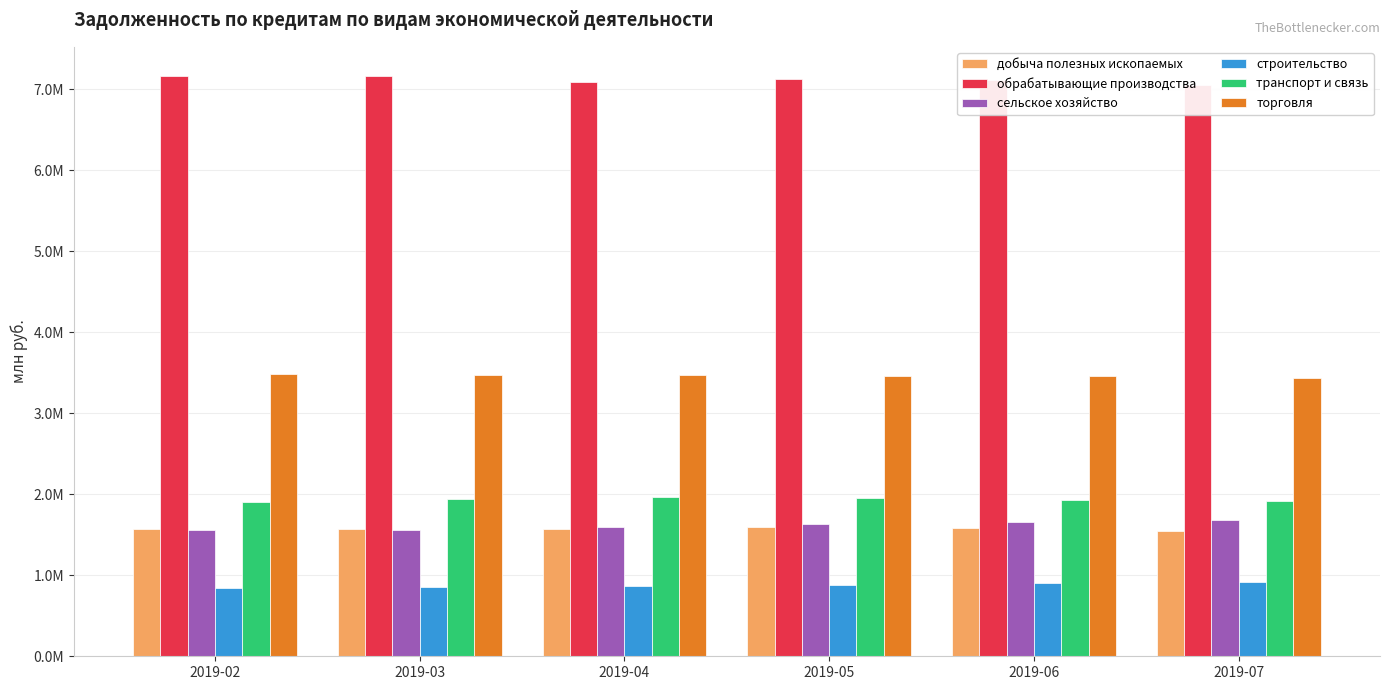

Reading right to left, transcribe all the data shown in this chart.

добыча полезных ископаемых: 2019-07=1549255	2019-06=1586158	2019-05=1596696	2019-04=1572151	2019-03=1566845	2019-02=1574164
обрабатывающие производства: 2019-07=7054359	2019-06=7110886	2019-05=7124934	2019-04=7083460	2019-03=7164479	2019-02=7157553
сельское хозяйство: 2019-07=1684927	2019-06=1655669	2019-05=1627498	2019-04=1592106	2019-03=1563626	2019-02=1557282
строительство: 2019-07=914099	2019-06=900317	2019-05=885482	2019-04=870657	2019-03=859531	2019-02=837644
транспорт и связь: 2019-07=1910978	2019-06=1927438	2019-05=1948680	2019-04=1969899	2019-03=1939803	2019-02=1899943
торговля: 2019-07=3438311	2019-06=3457488	2019-05=3455946	2019-04=3466768	2019-03=3471010	2019-02=3482574